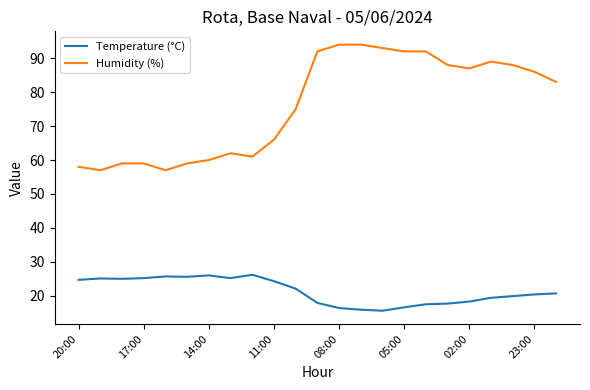

What is the maximum value shown in the chart?

94.0